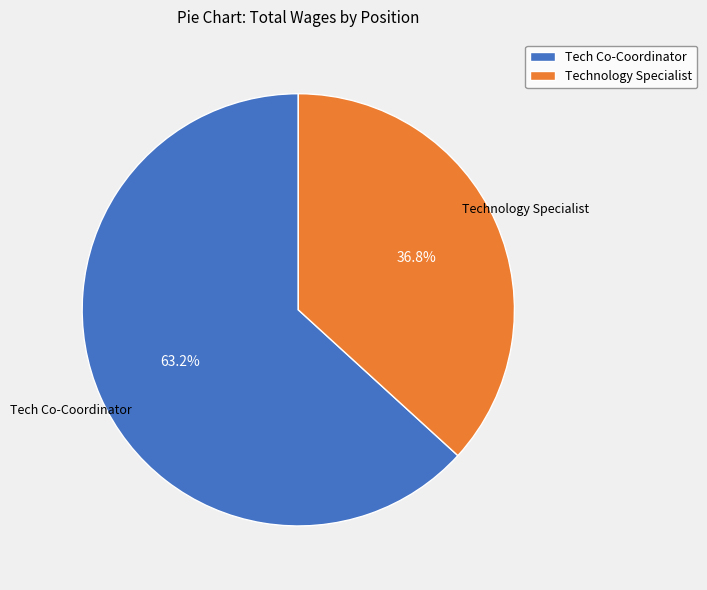

What is the largest slice in the pie chart?

Tech Co-Coordinator